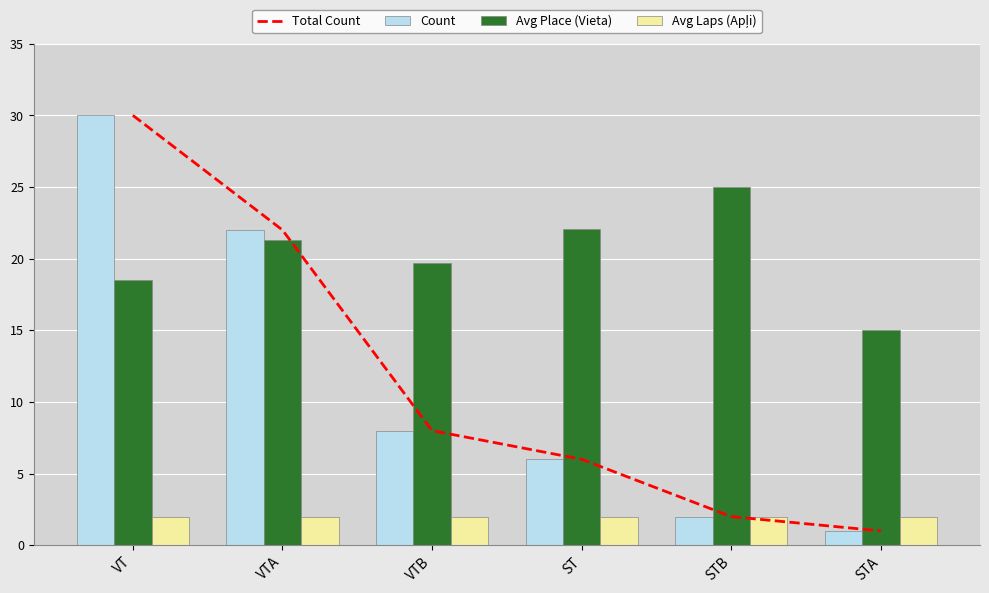

Which category has the highest value in the Total Count series?

VT